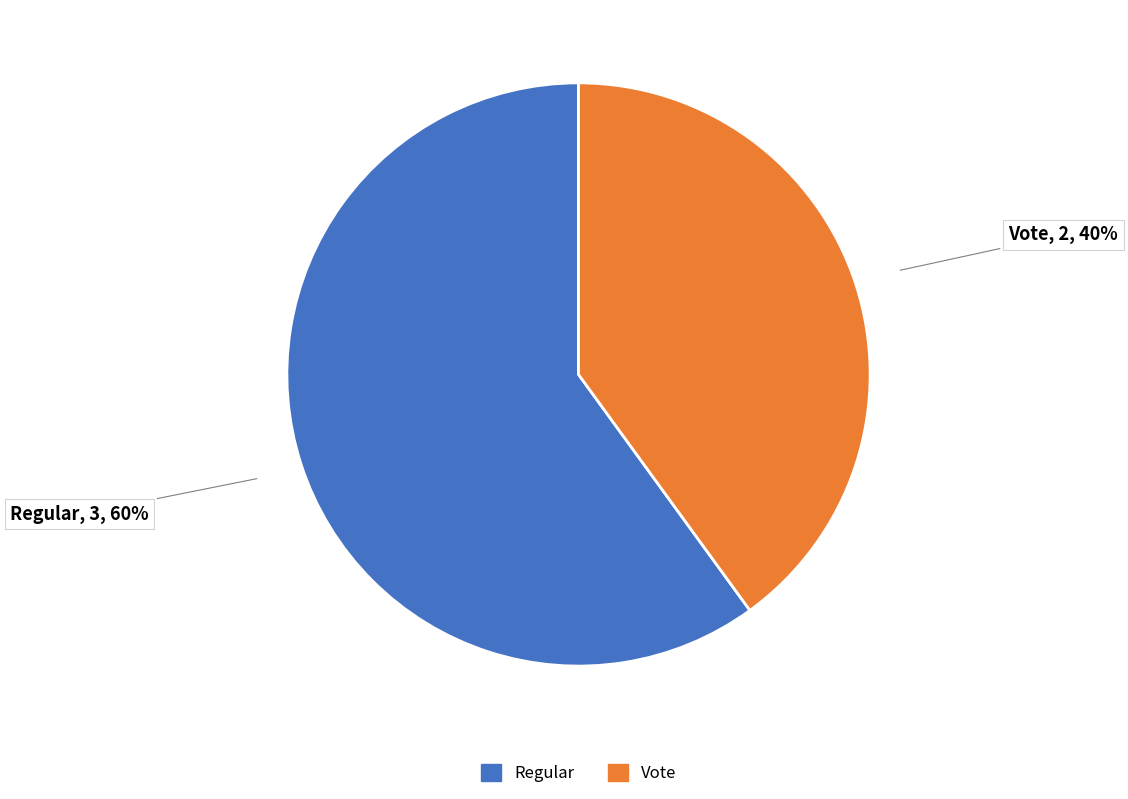

Is it true that Vote is 27% of the pie?

False